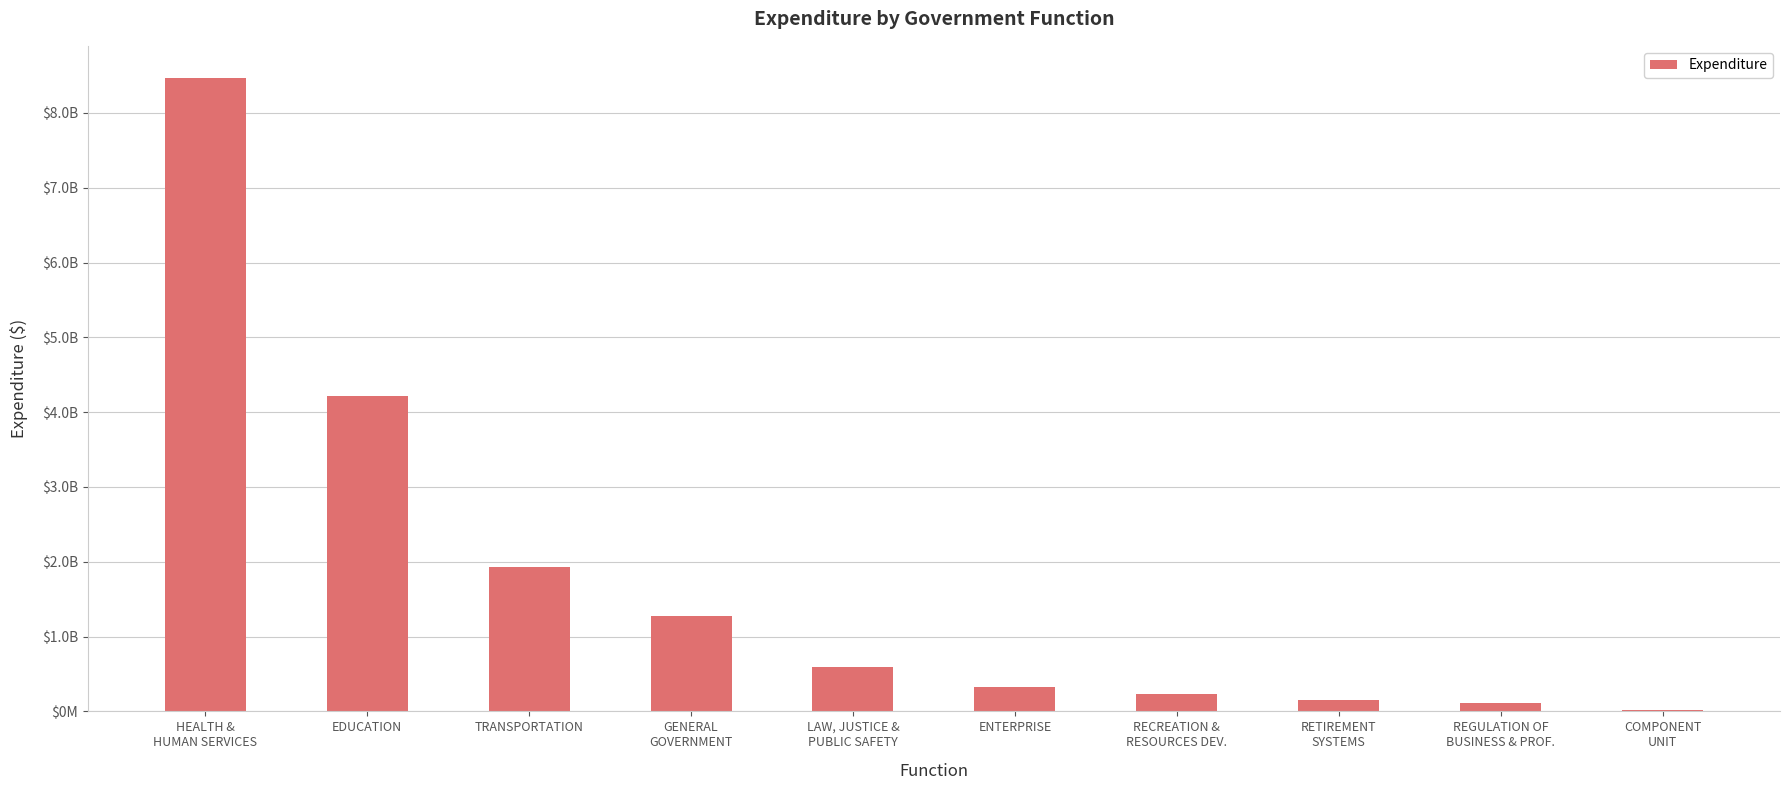

At which category does the chart reach its minimum across all series?

COMPONENT
UNIT